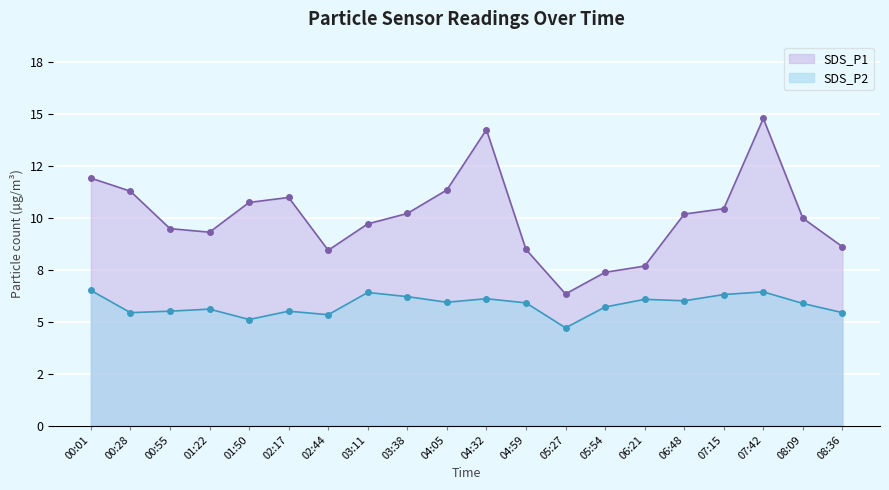

True or false: SDS_P2 has a value of 6.0 at 06:48.

True